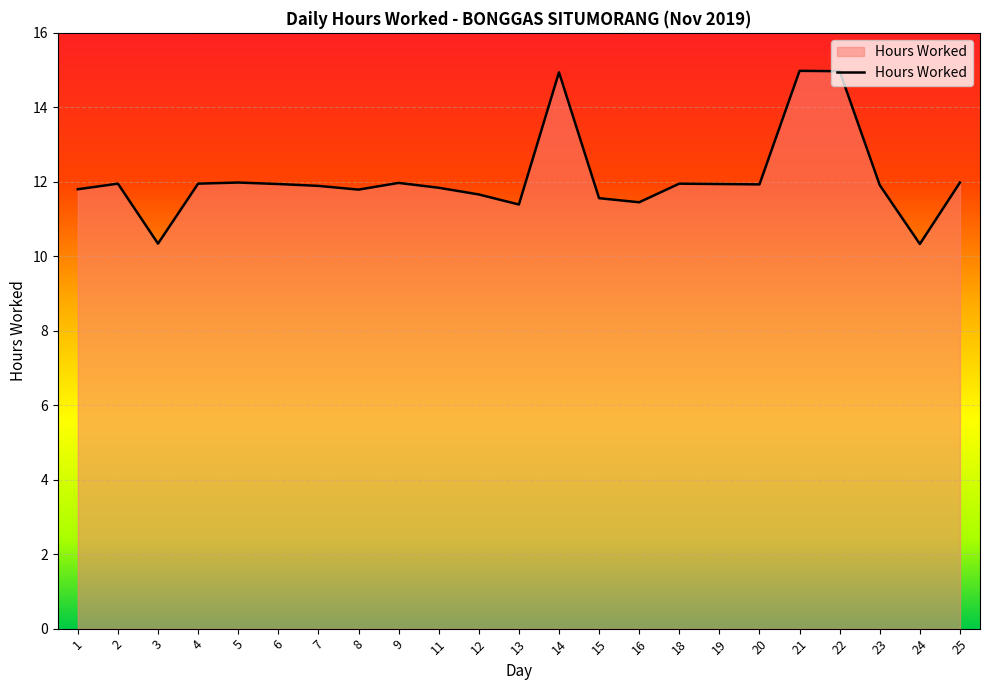

What is the smallest value displayed?

10.3